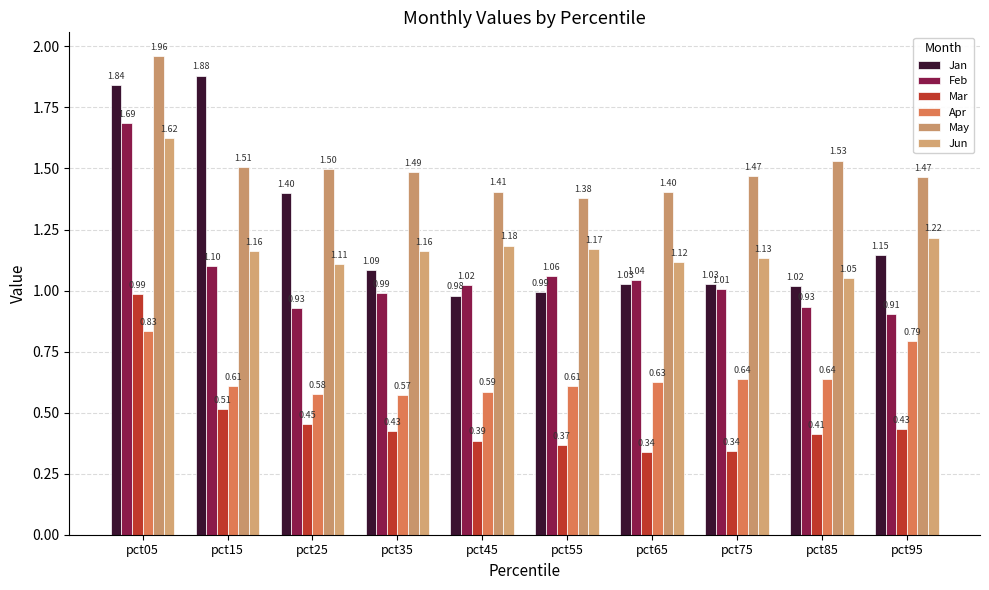

Reading right to left, transcribe all the data shown in this chart.

Jan: 1.1	1.0	1.0	1.0	1.0	1.0	1.1	1.4	1.9	1.8
Feb: 0.9	0.9	1.0	1.0	1.1	1.0	1.0	0.9	1.1	1.7
Mar: 0.4	0.4	0.3	0.3	0.4	0.4	0.4	0.5	0.5	1.0
Apr: 0.8	0.6	0.6	0.6	0.6	0.6	0.6	0.6	0.6	0.8
May: 1.5	1.5	1.5	1.4	1.4	1.4	1.5	1.5	1.5	2.0
Jun: 1.2	1.1	1.1	1.1	1.2	1.2	1.2	1.1	1.2	1.6